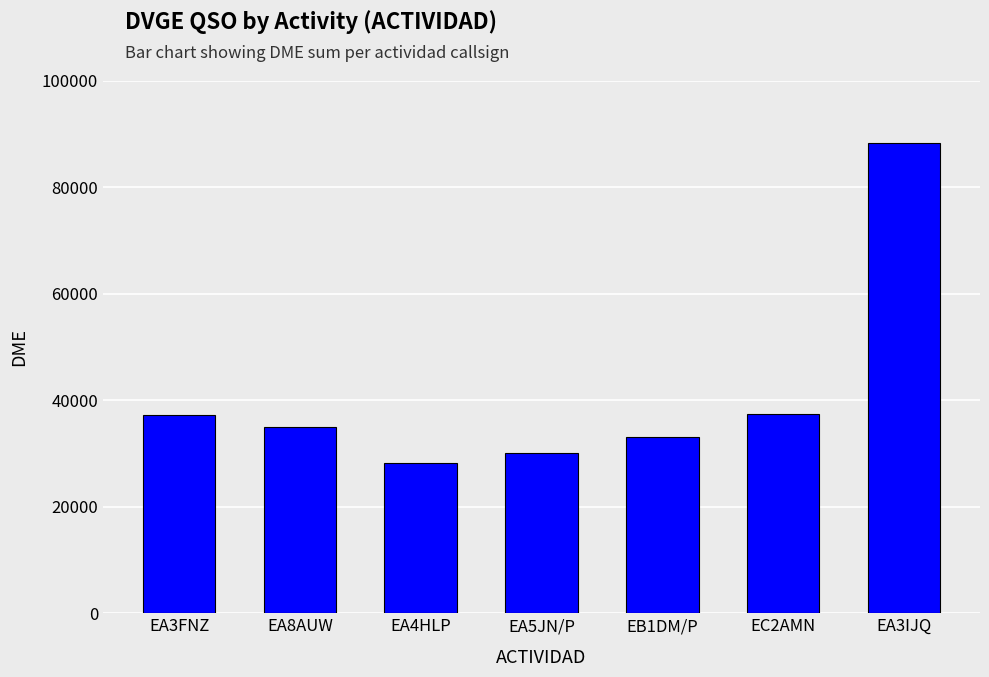

Does the chart contain stacked bars?

No